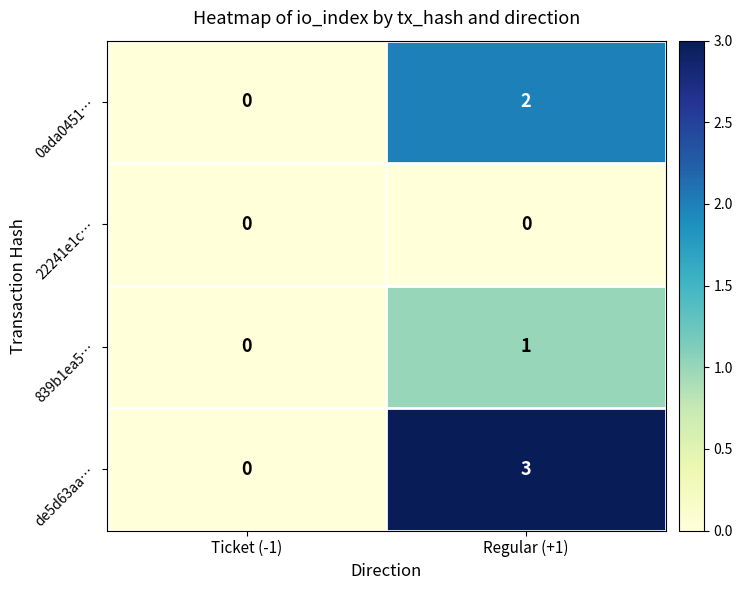

Rank the series by their maximum value, from highest to lowest.

de5d63aa…, 0ada0451…, 839b1ea5…, 22241e1c…